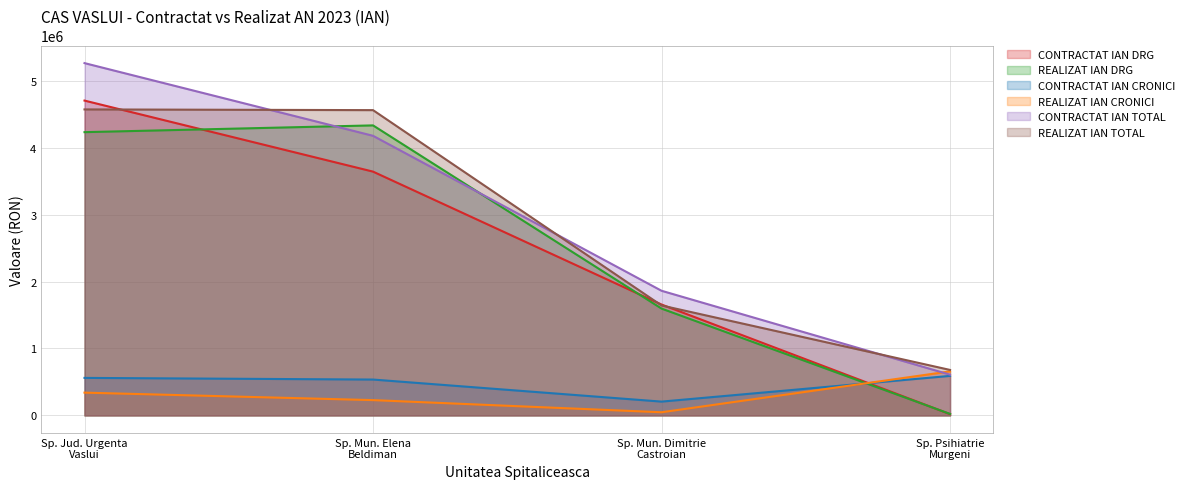

Which series has the widest spread of values?

CONTRACTAT IAN DRG